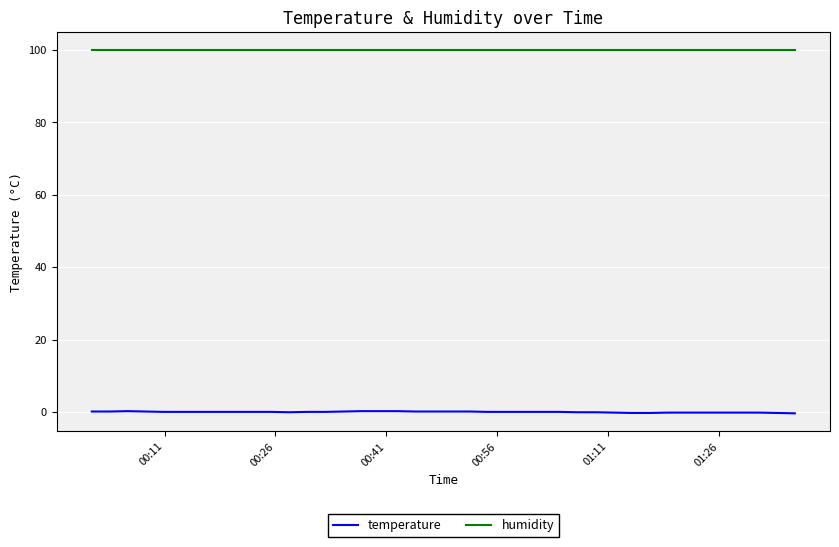

Rank the series by their average value, from lowest to highest.

temperature, humidity